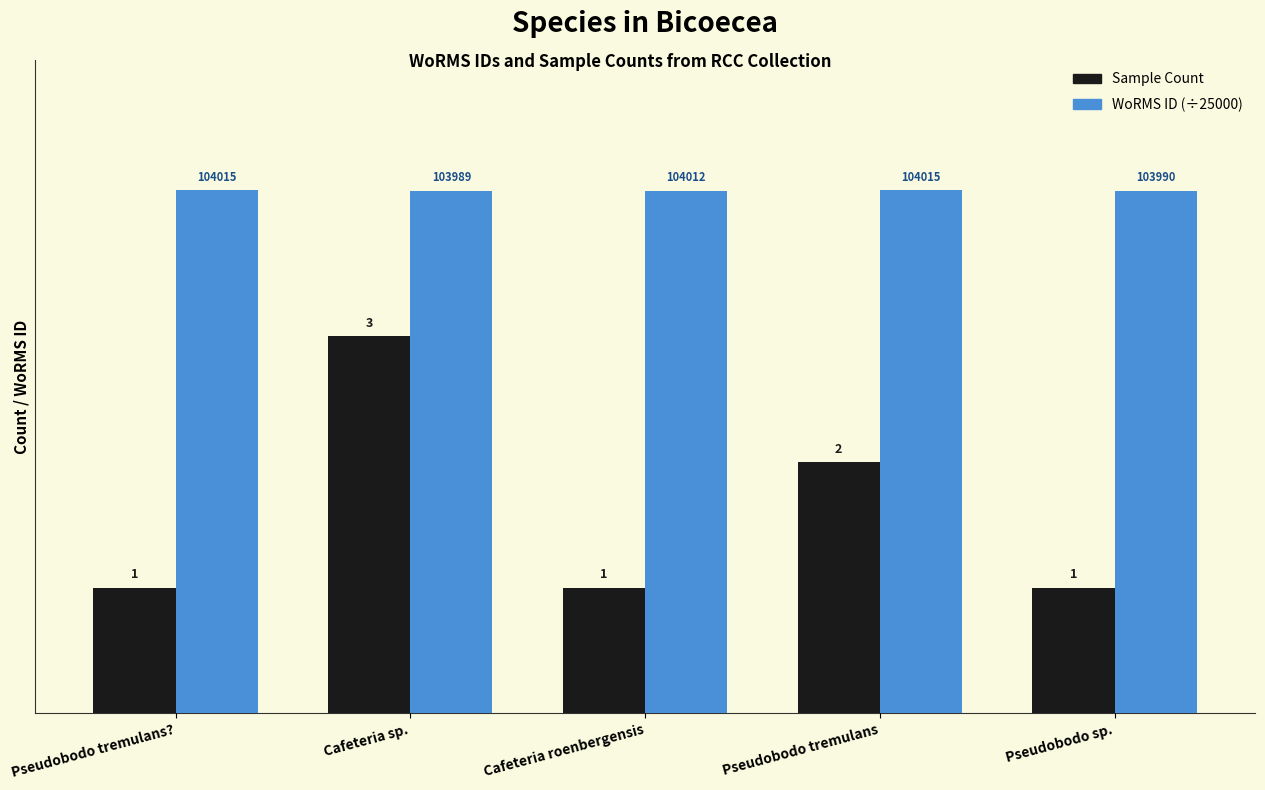

Is it true that WoRMS ID (÷25000) equals 7.4 at Pseudobodo tremulans?

False